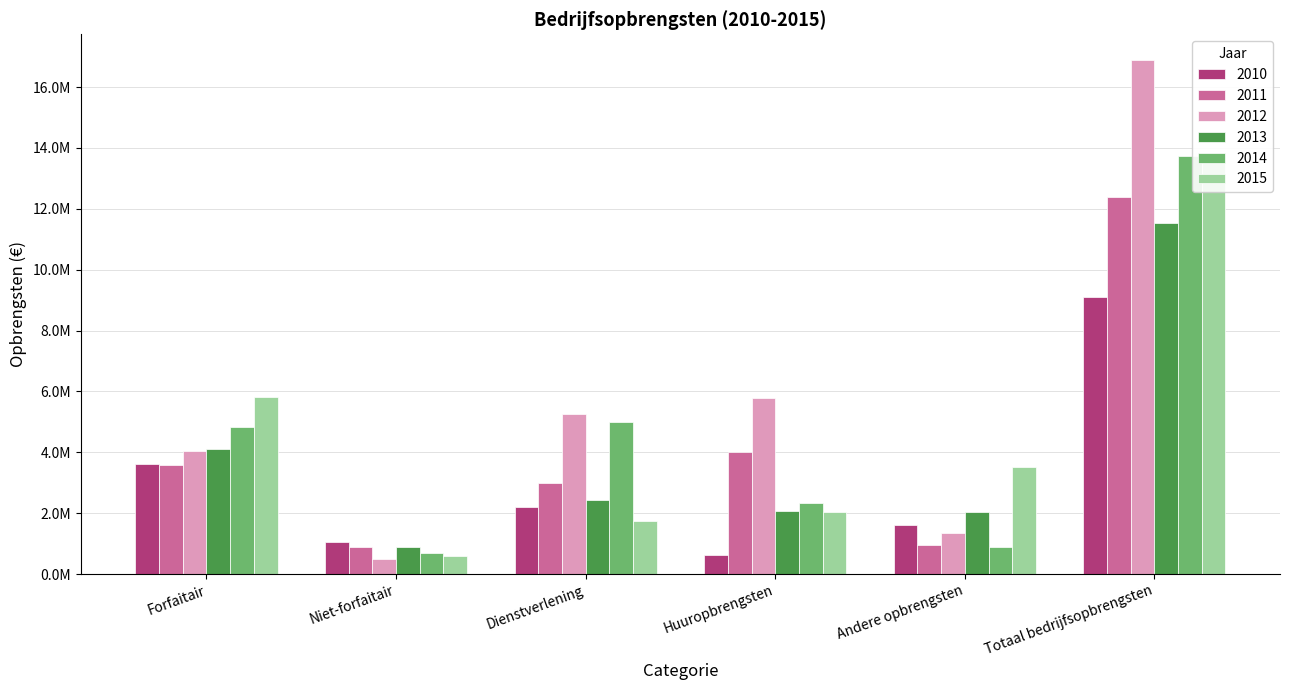

Reading right to left, transcribe all the data shown in this chart.

2010: Totaal bedrijfsopbrengsten=9108236.0	Andere opbrengsten=1615594.0	Huuropbrengsten=609096.2	Dienstverlening=2209910.6	Niet-forfaitair=1058585.6	Forfaitair=3615049.7
2011: Totaal bedrijfsopbrengsten=12400501.0	Andere opbrengsten=955379.0	Huuropbrengsten=4000132.4	Dienstverlening=2999112.5	Niet-forfaitair=871979.8	Forfaitair=3573897.3
2012: Totaal bedrijfsopbrengsten=16891282.0	Andere opbrengsten=1339219.0	Huuropbrengsten=5792195.3	Dienstverlening=5252530.9	Niet-forfaitair=478049.8	Forfaitair=4029286.9
2013: Totaal bedrijfsopbrengsten=11519905.0	Andere opbrengsten=2023667.0	Huuropbrengsten=2081900.3	Dienstverlening=2424929.8	Niet-forfaitair=892279.8	Forfaitair=4097128.1
2014: Totaal bedrijfsopbrengsten=13748412.0	Andere opbrengsten=898777.0	Huuropbrengsten=2335859.1	Dienstverlening=4993923.2	Niet-forfaitair=677654.3	Forfaitair=4842198.4
2015: Totaal bedrijfsopbrengsten=13726889.3	Andere opbrengsten=3520008.7	Huuropbrengsten=2048929.3	Dienstverlening=1739927.0	Niet-forfaitair=597569.1	Forfaitair=5820455.2